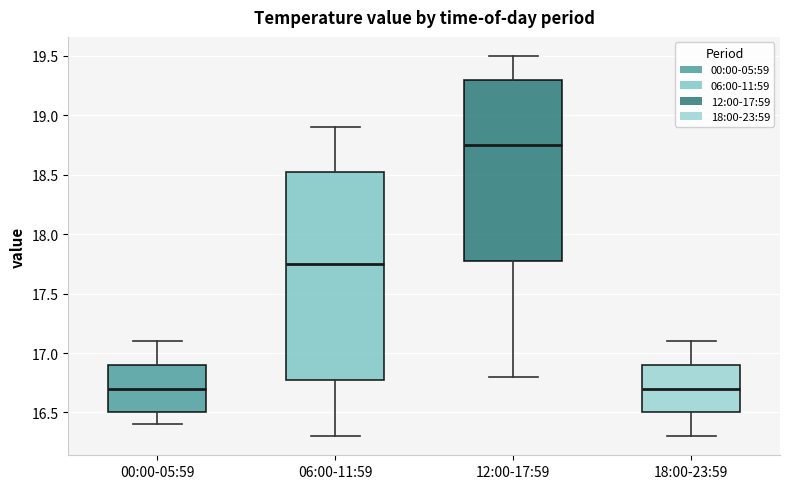

Where does the lower whisker of the box for 18:00-23:59 end on the y-axis? The values are not printed on the chart, so give them approximately, as read against the axis.

16.30